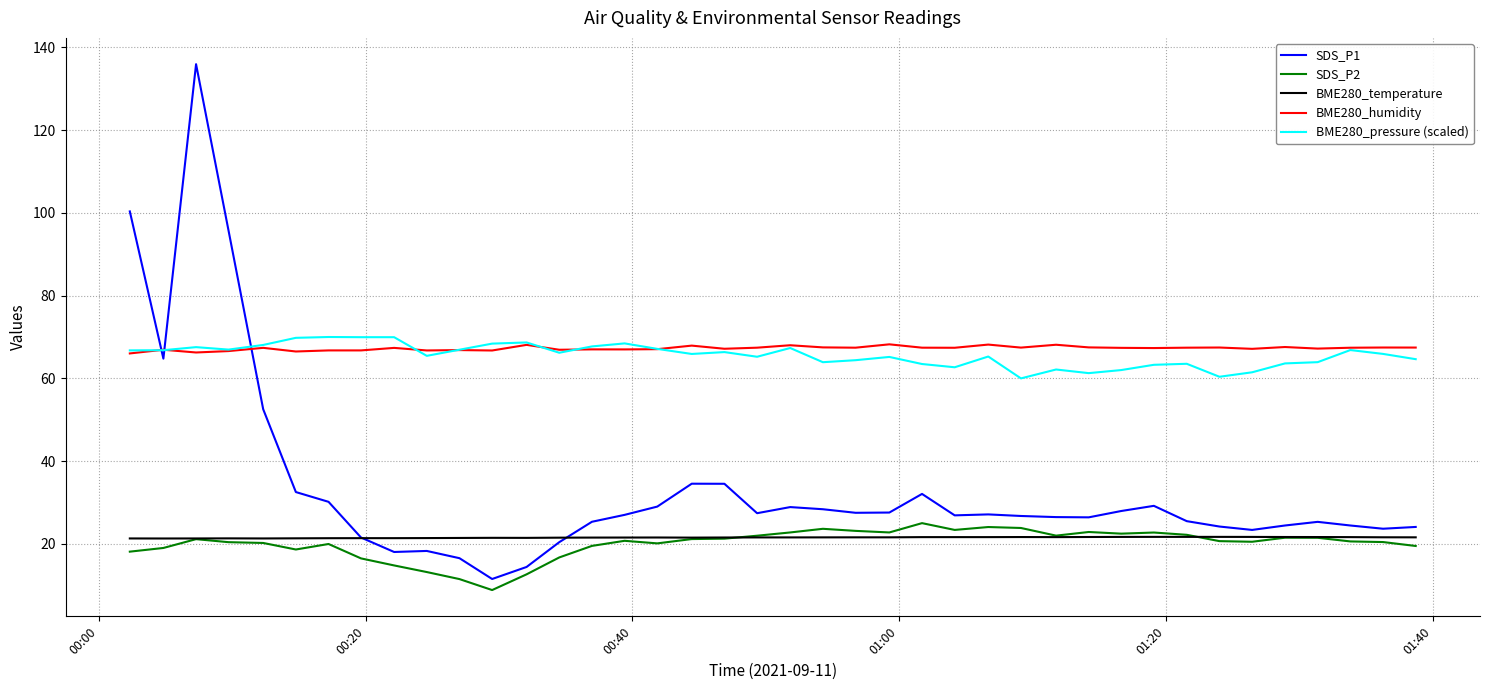

True or false: BME280_humidity and BME280_temperature cross at least once.

False